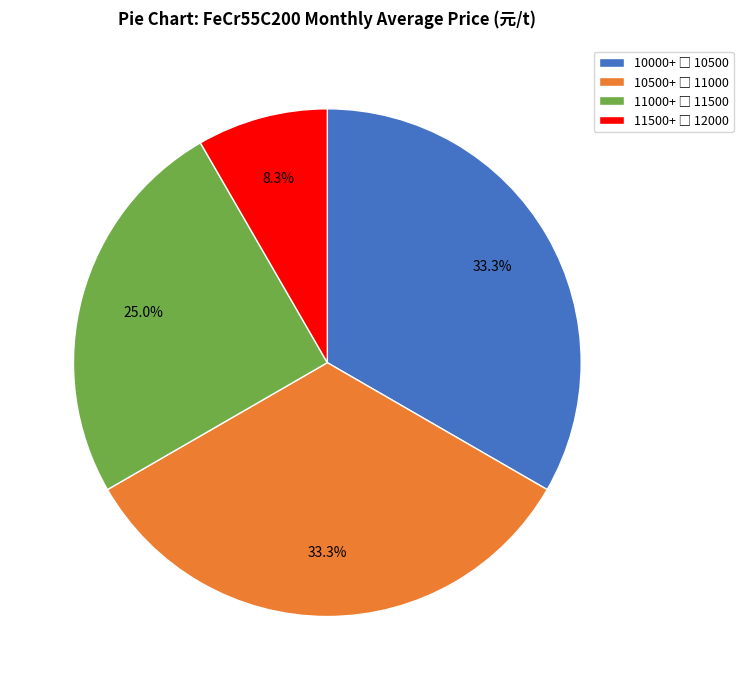

Is there a majority slice in this chart?

No